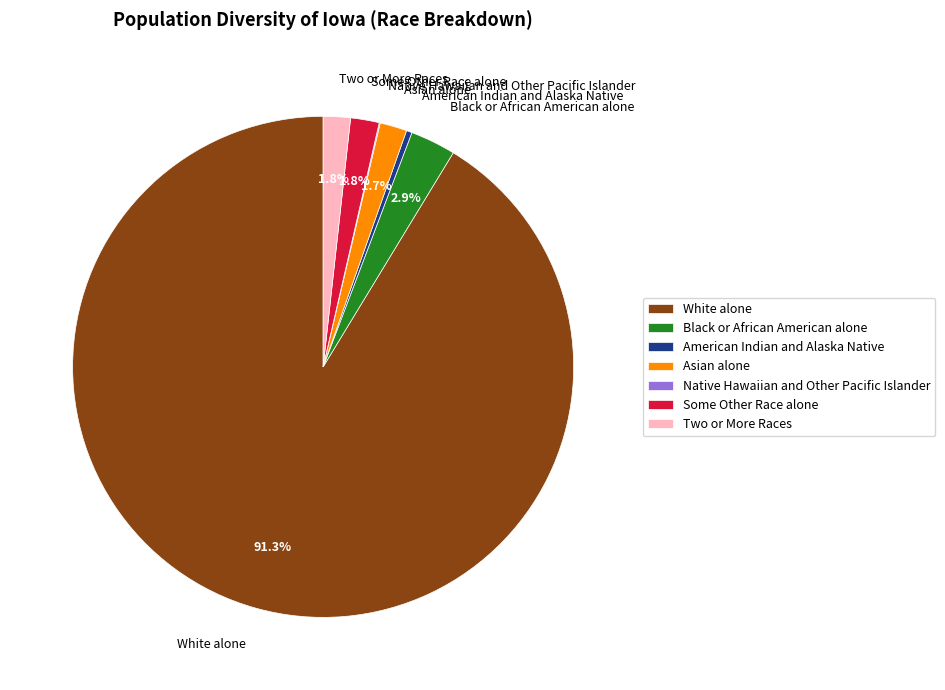

True or false: Some Other Race alone accounts for 14% of the total.

False